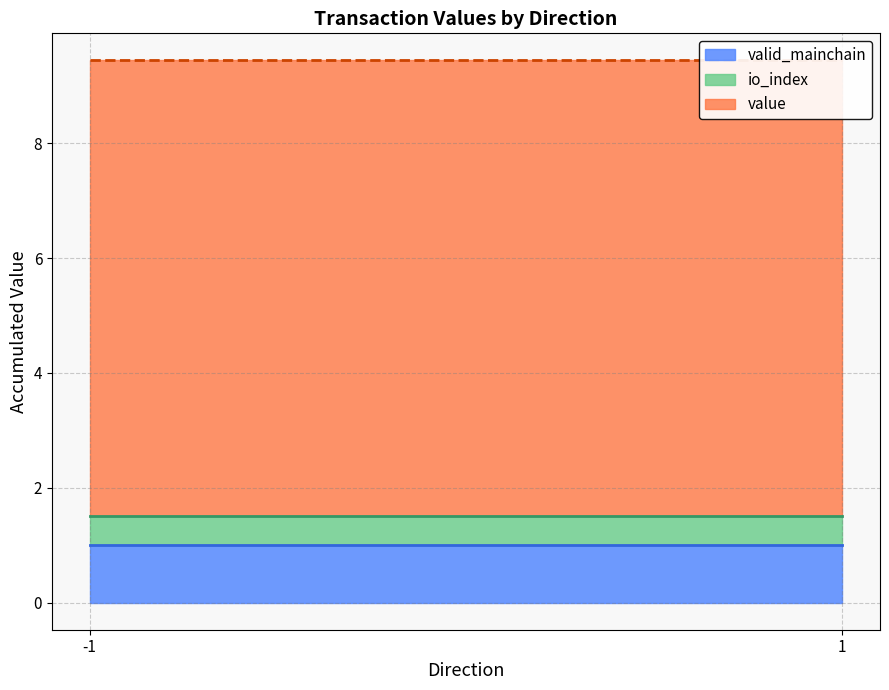

Which label corresponds to the largest value in the chart?

-1